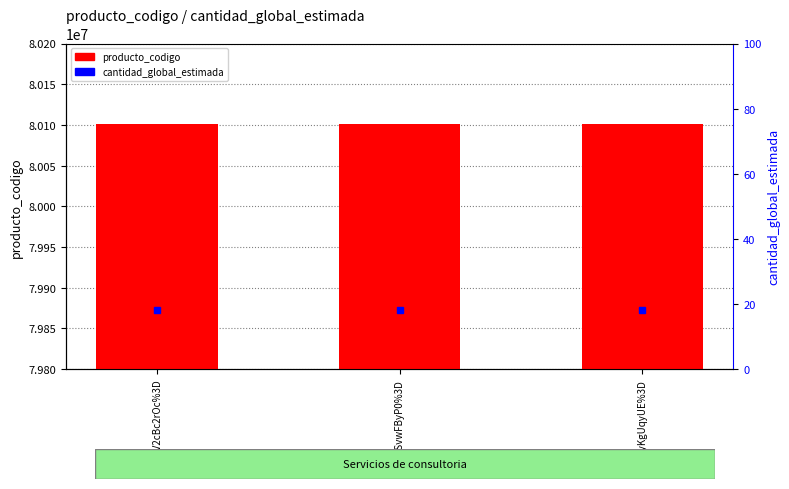

What is the difference between the highest and lowest values at O4V2cBc2rOc%3D?

80101489